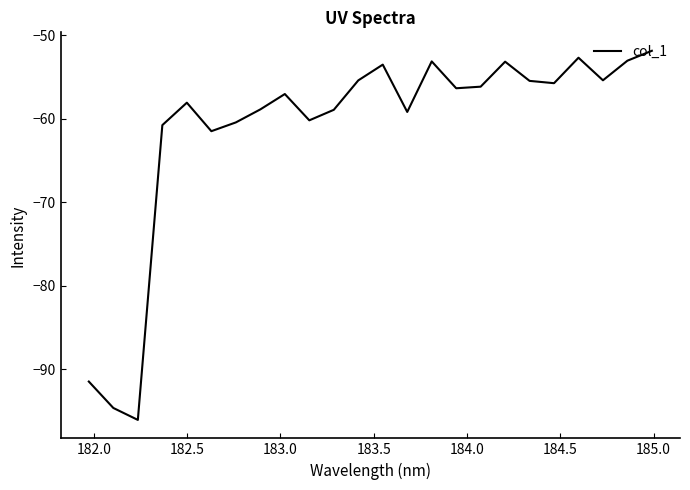

How many lines are shown in the chart?

1